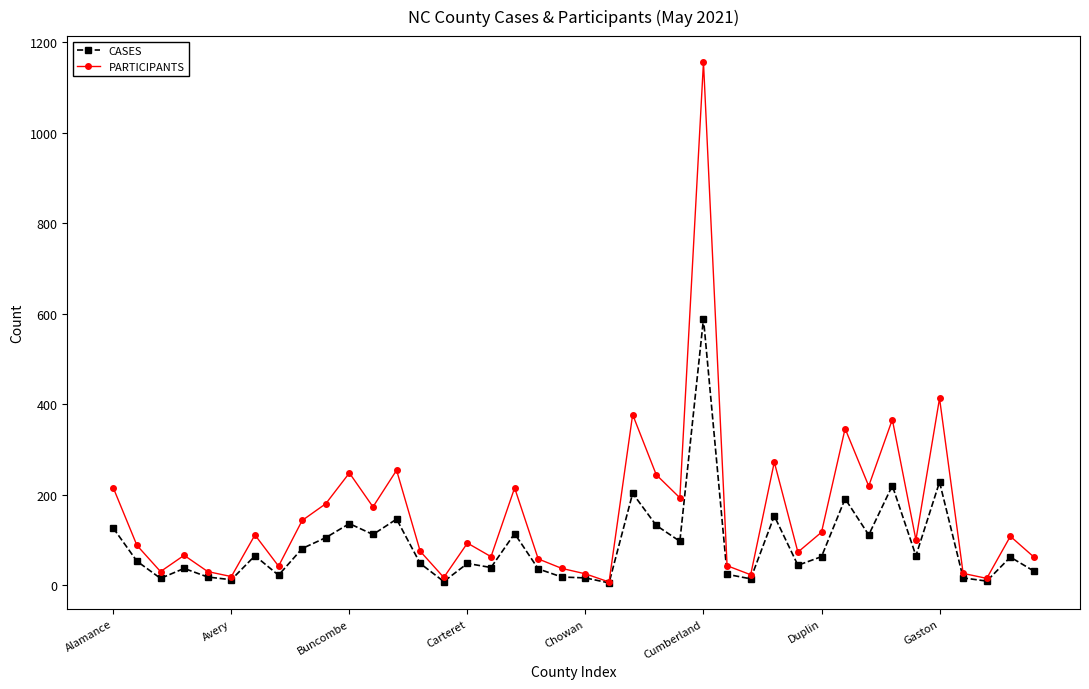

True or false: CASES has more than 1 interior local peaks.

True